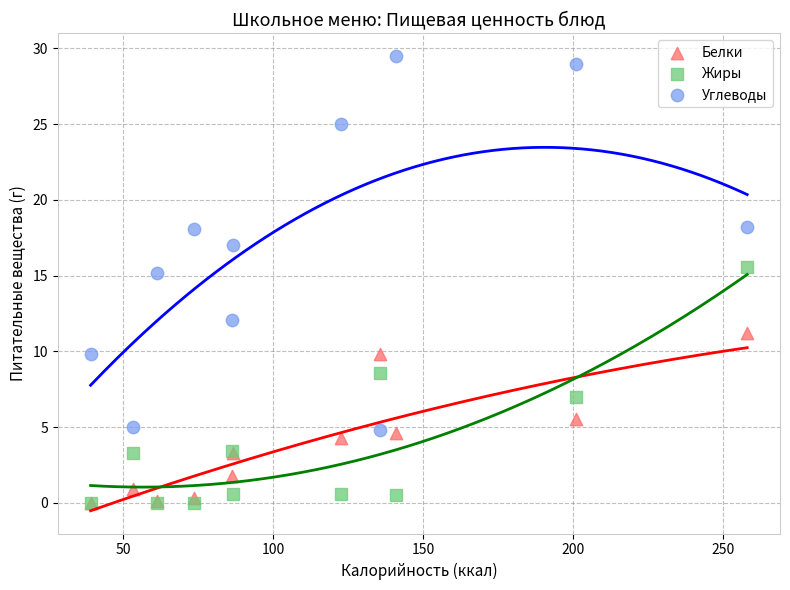

What are all the series names shown in the legend?

Белки, Жиры, Углеводы